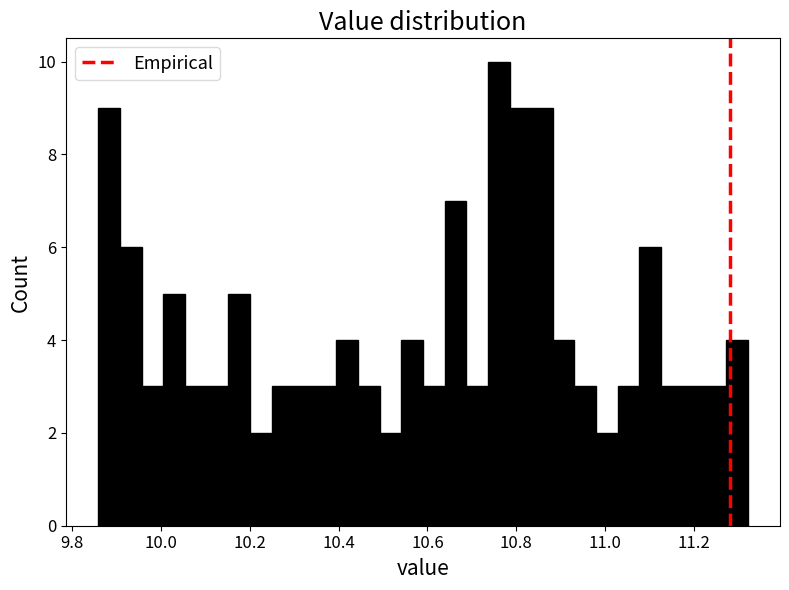

Read against the x-axis, roughly where is the centre of the tallest bar?

10.76